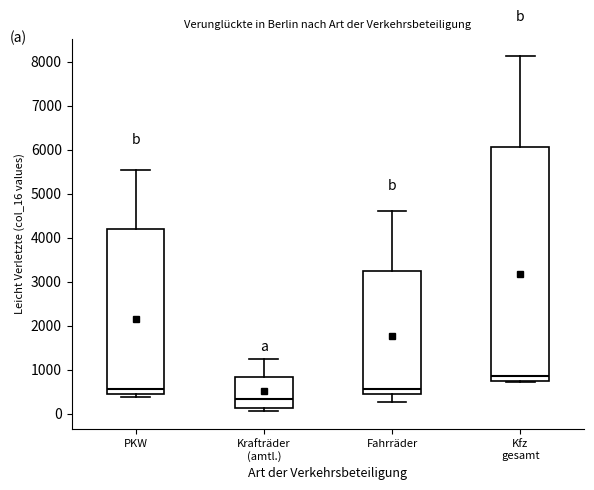

Which box is the tallest, from its lower edge to its upper edge?

Kfz gesamt